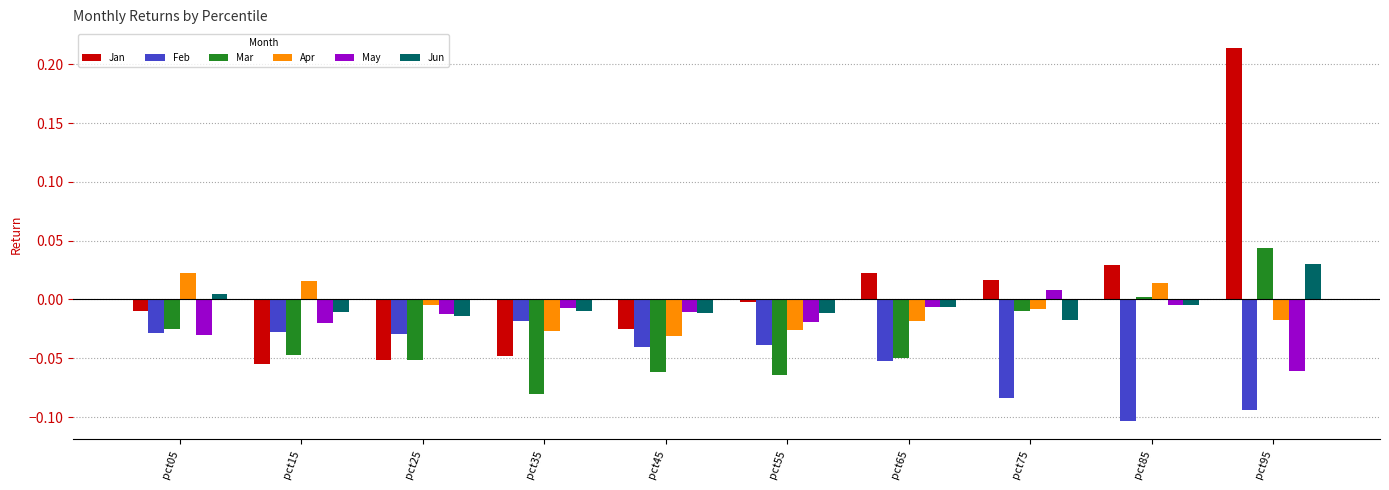

What is the difference between the maximum and minimum values in the Jan series?

0.3